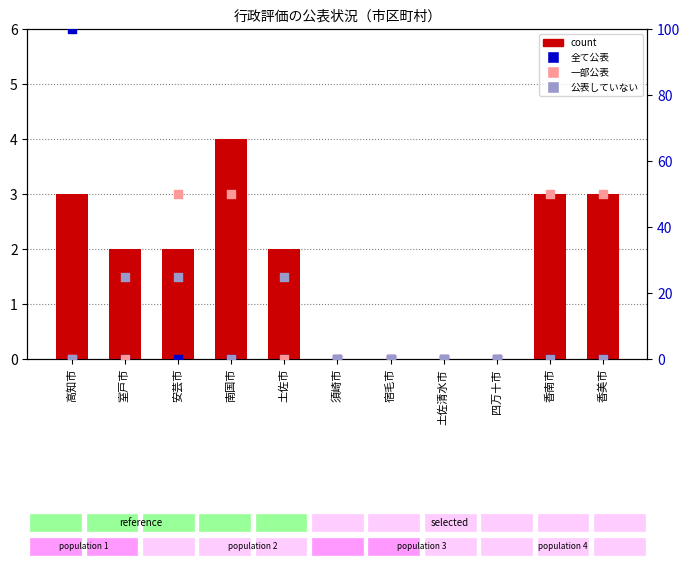

At how many categories does at least one series exceed 75?

1